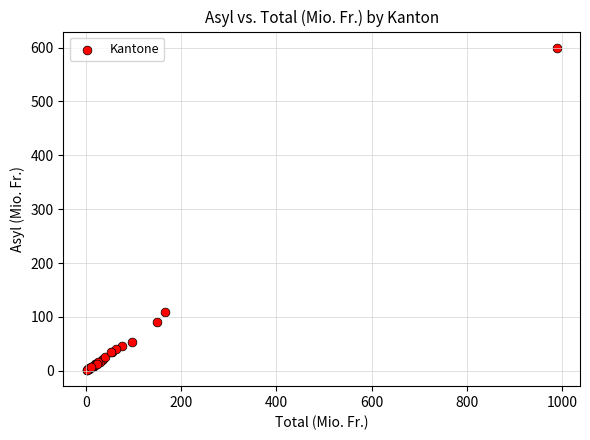

What Y value in the scatter plot is closest to 300?

108.9